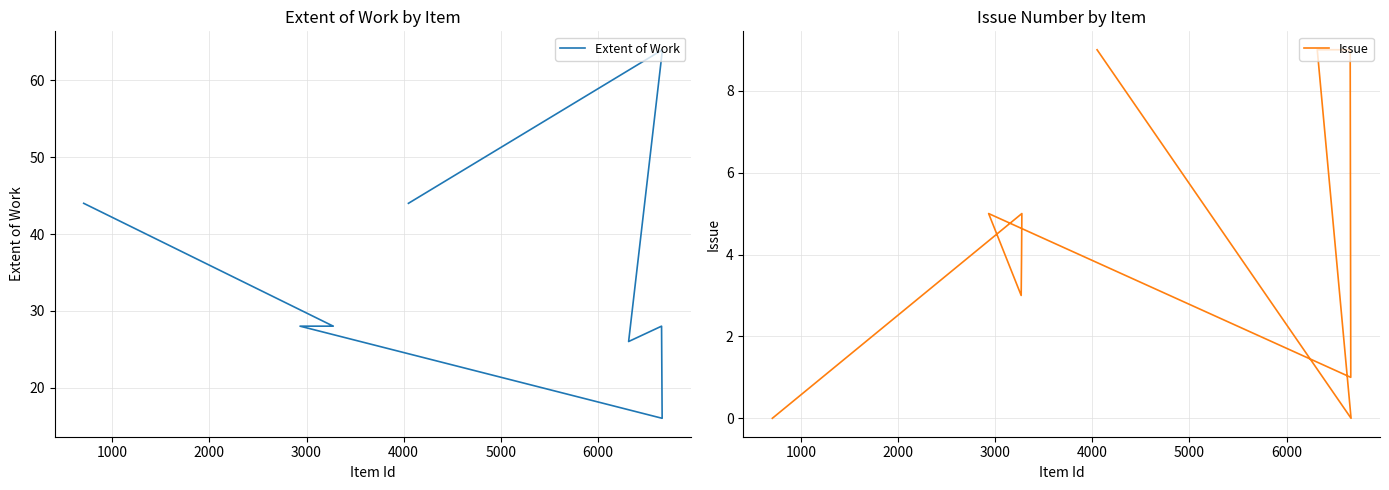

True or false: Issue and Extent of Work cross at least once.

False